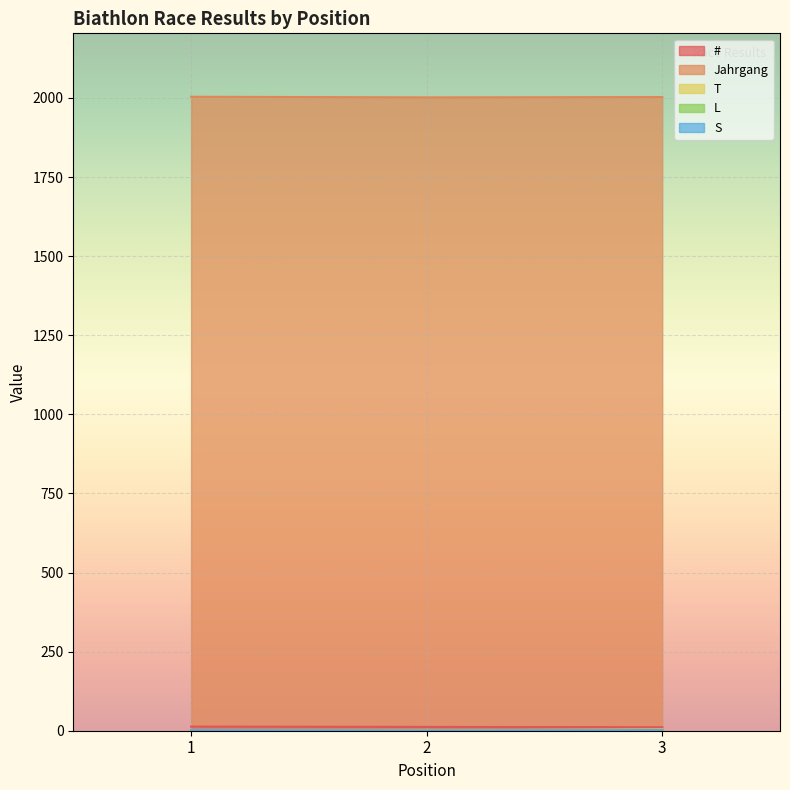

Which series has the widest spread of values?

T